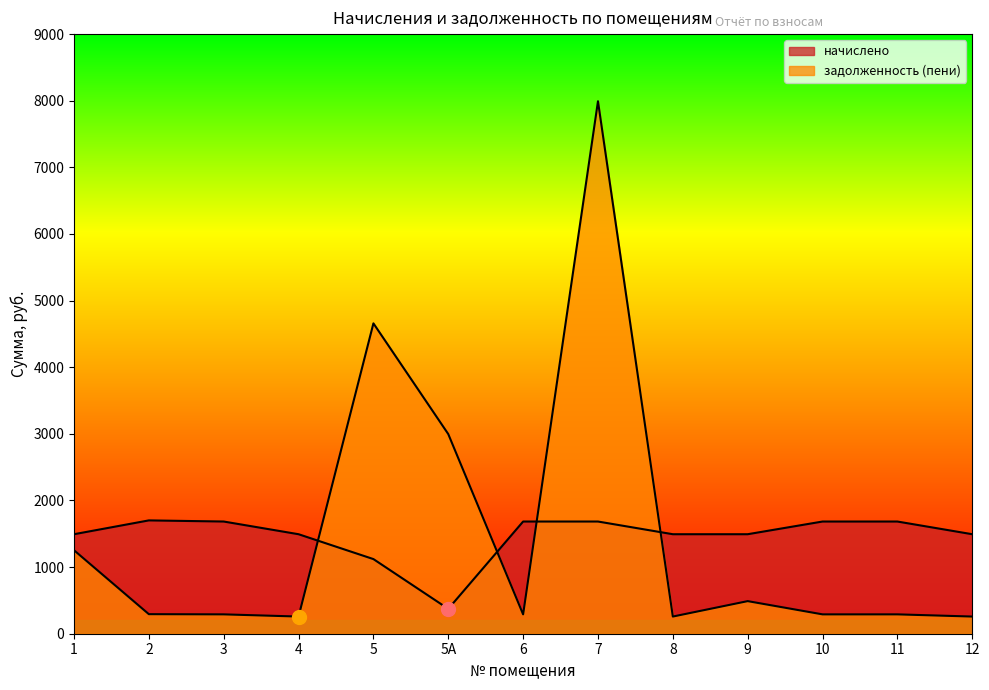

Reading left to right, transcribe all the data shown in this chart.

начислено: 1493.5	1701.0	1684.0	1493.5	1120.3	373.2	1684.0	1684.0	1493.5	1493.5	1684.0	1684.0	1493.5
задолженность (пени): 1253.3	293.5	290.6	257.7	4658.5	2996.5	290.6	7992.4	257.7	489.2	290.6	290.6	257.7